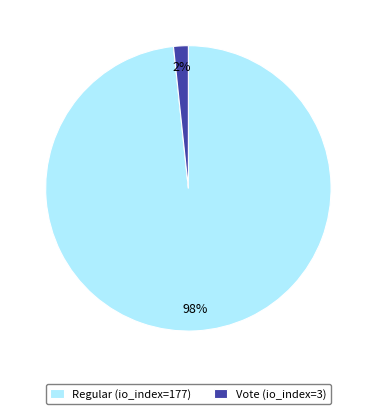

Combined, do Regular (io_index=177) and Vote (io_index=3) account for over 50%?

Yes